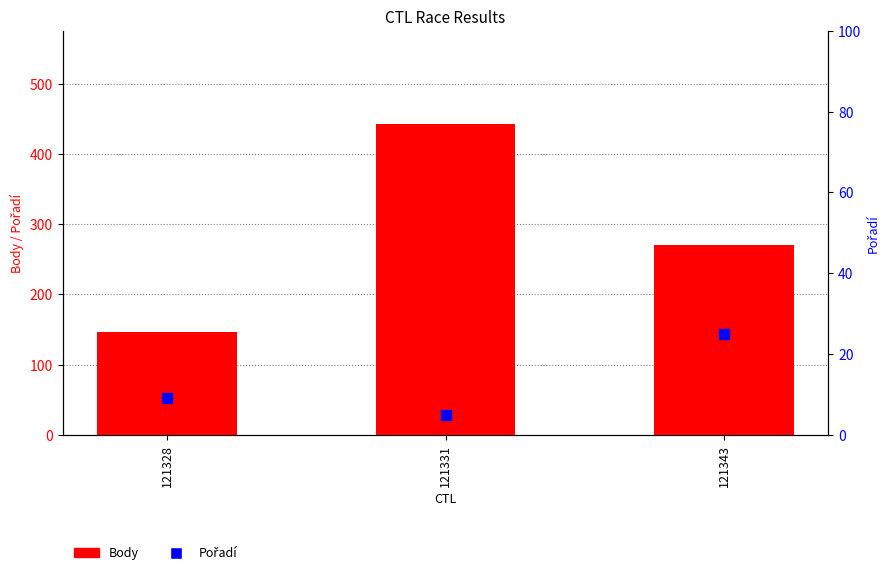

Which series has the largest Y range (max minus min)?

Body